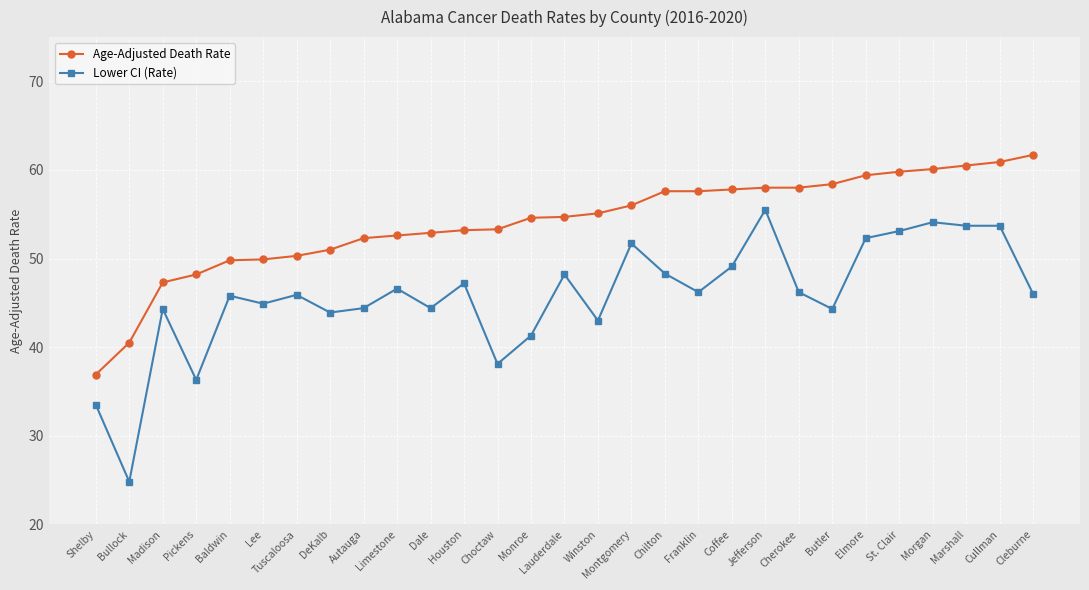

True or false: Lower CI (Rate) has a value of 94.9 at Jefferson.

False